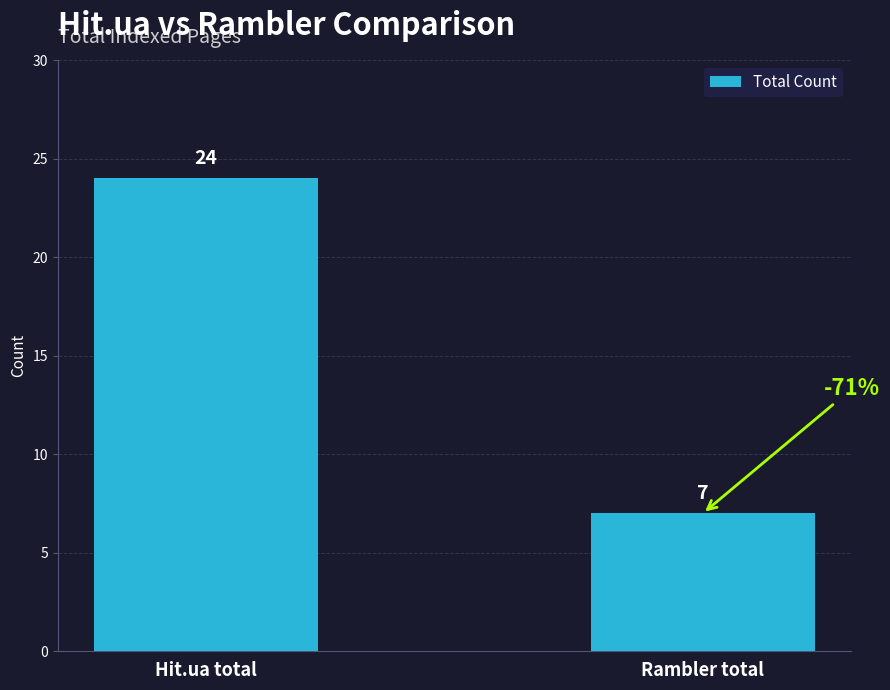

How many bars are there in total?

2